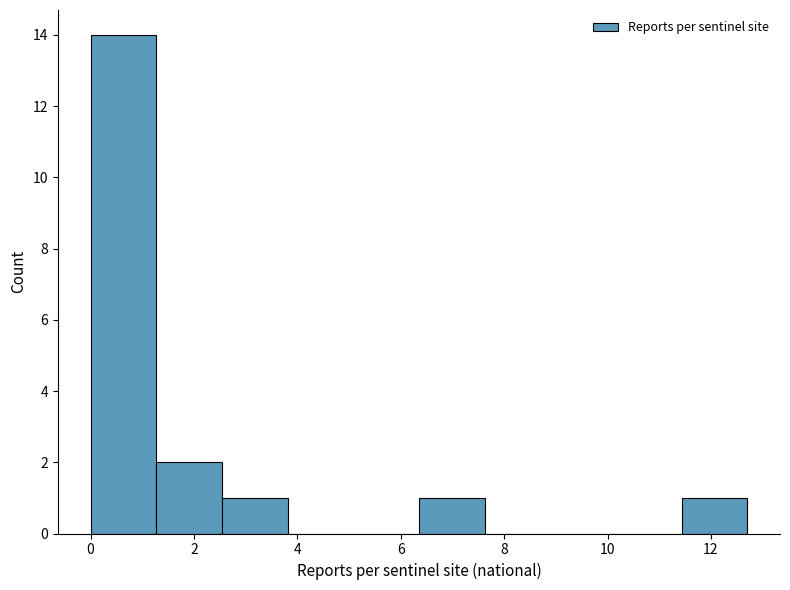

What is the height of the bar covering 11.4 to 12.8 on the x-axis? Neither the bar edges nor the heights are printed on the chart, so give them approximately, as read against the axes.

1